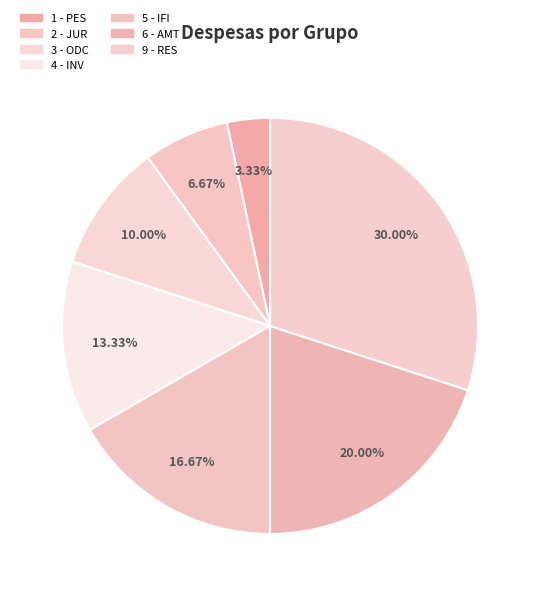

Which category has the smallest portion of the pie?

1 - PES